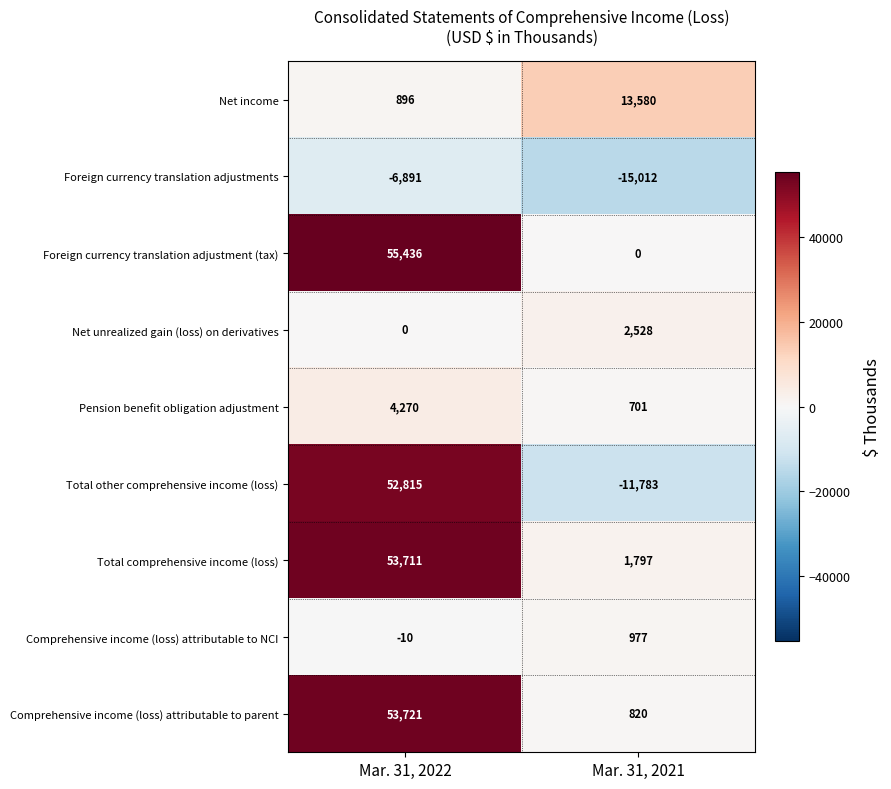

Which label corresponds to the largest value in the chart?

Mar. 31, 2022